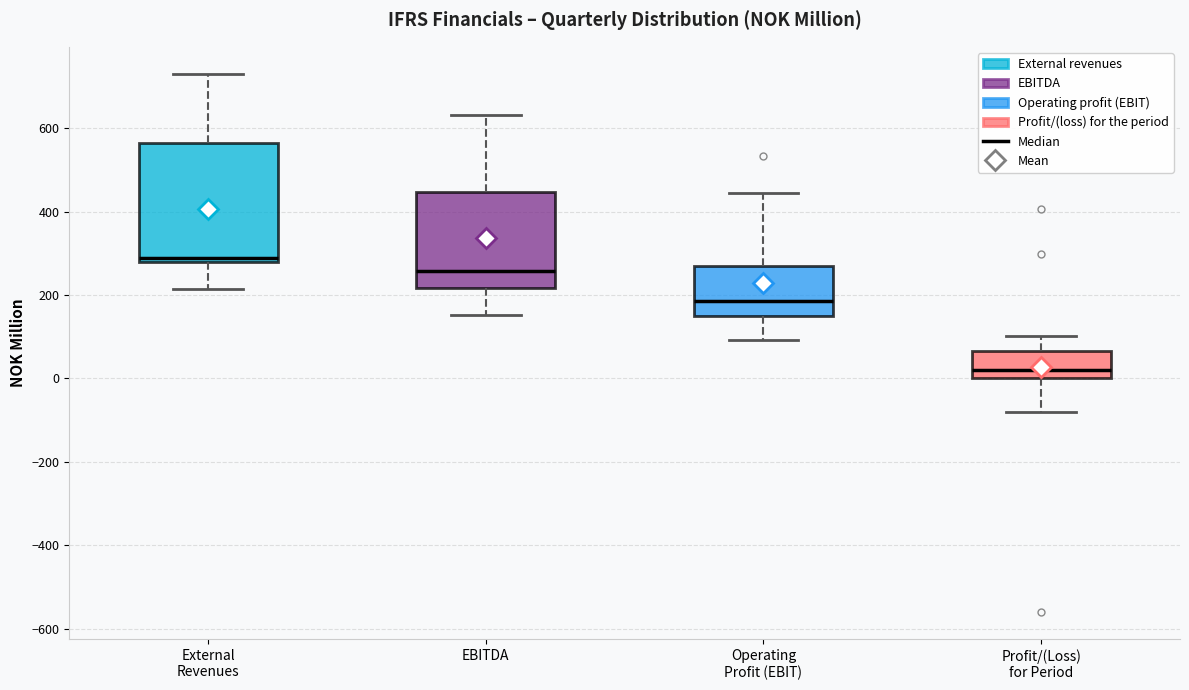

Which box has the highest median line?

External Revenues